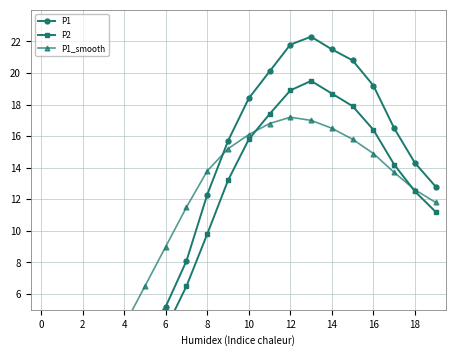

Between 2 and 16, which is larger?

16